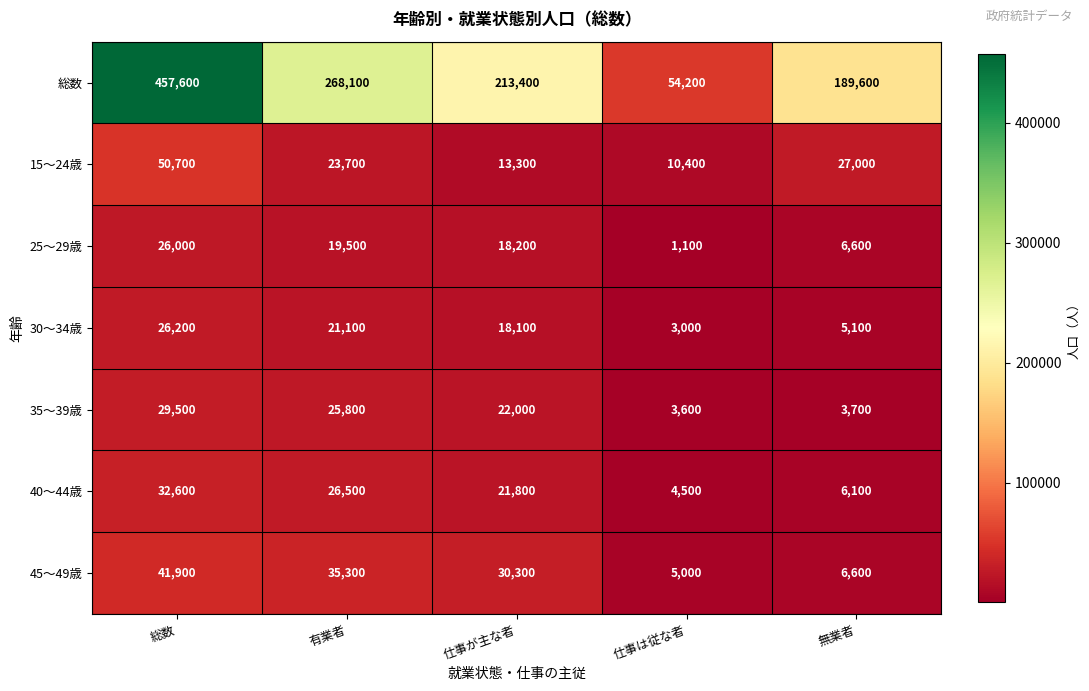

What is the sum of the 総数 values at 有業者 and 無業者?

457700